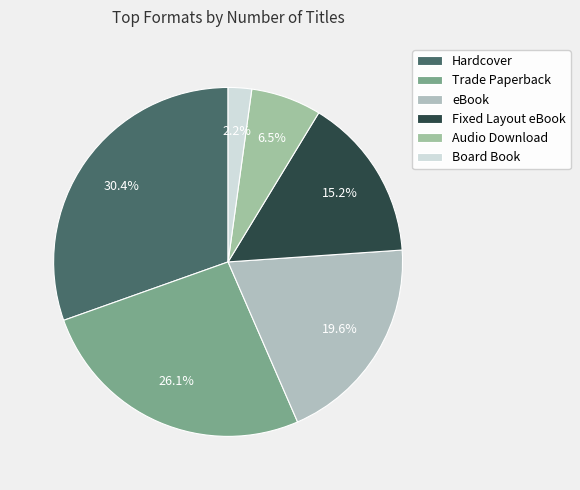

To the nearest percent, what portion does eBook represent?

20%